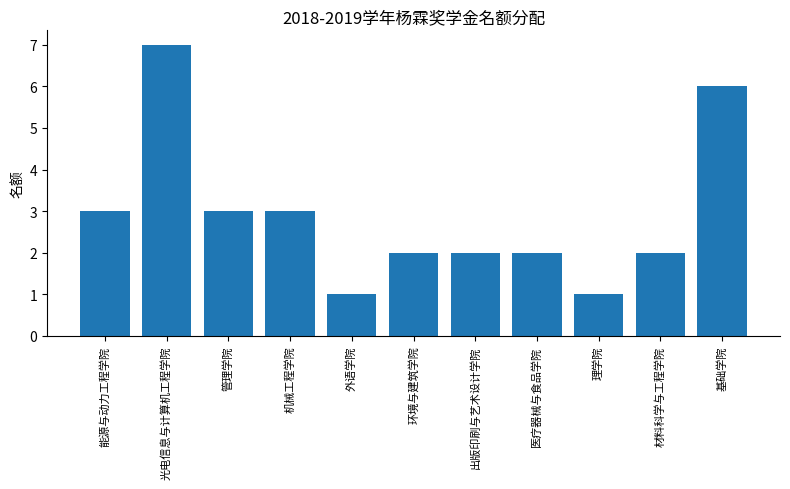

Between 出版印刷与艺术设计学院 and 基础学院, which is larger?

基础学院